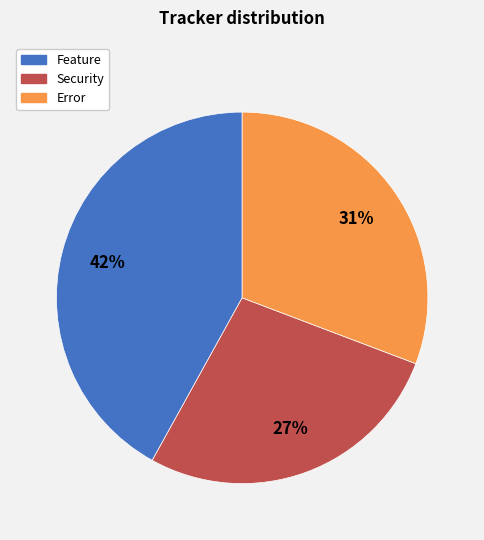

How many segments does this pie chart have?

3